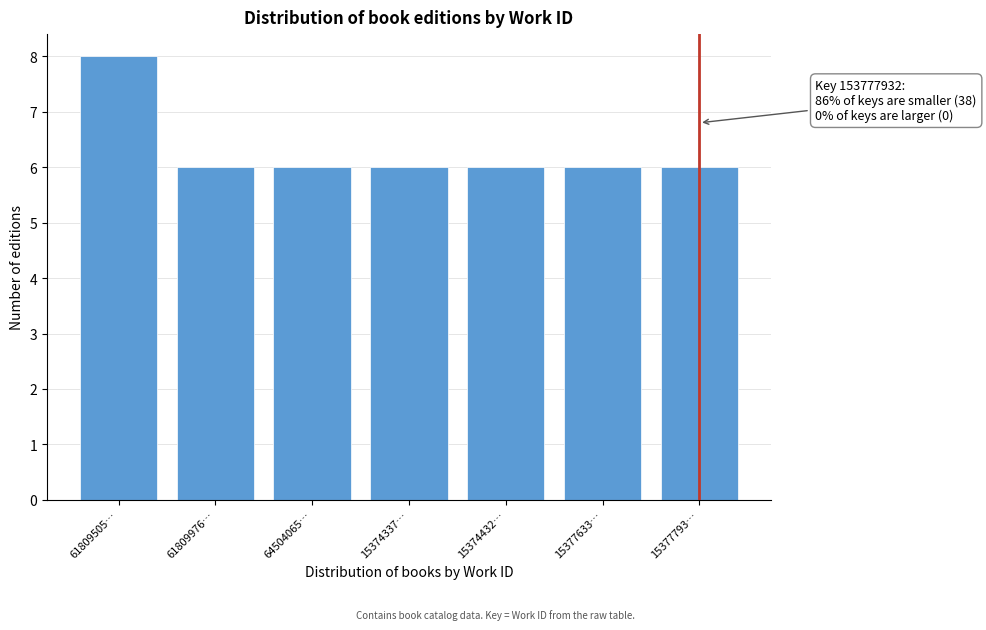

Reading right to left, what are all the values shown in this chart?

6	6	6	6	6	6	8